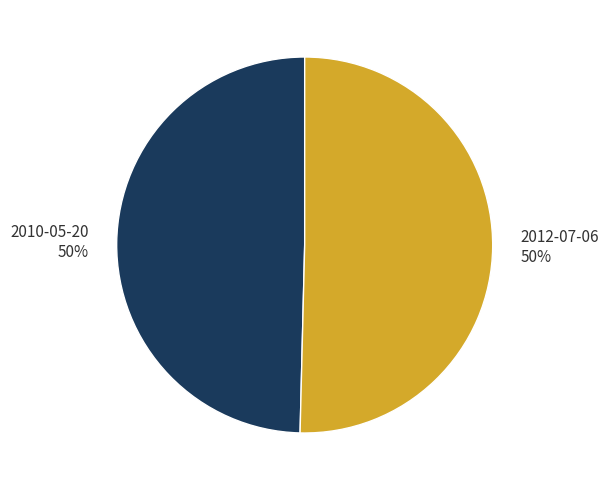

Approximately how many times larger is the value at 2010-05-20 50% compared to 2012-07-06 50%?

1.0